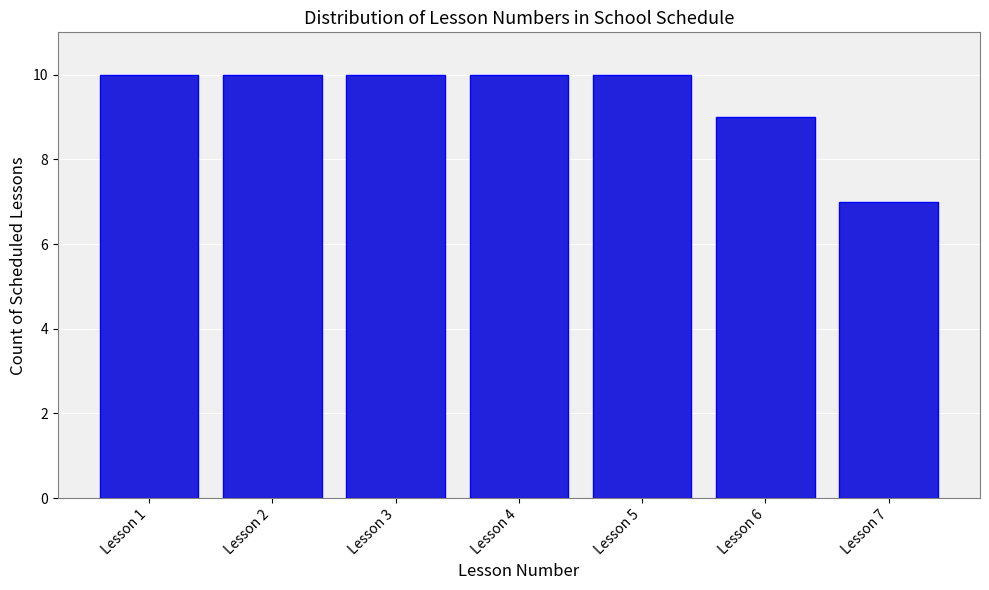

Reading left to right, list all the values displayed in this chart.

Lesson 1=10	Lesson 2=10	Lesson 3=10	Lesson 4=10	Lesson 5=10	Lesson 6=9	Lesson 7=7